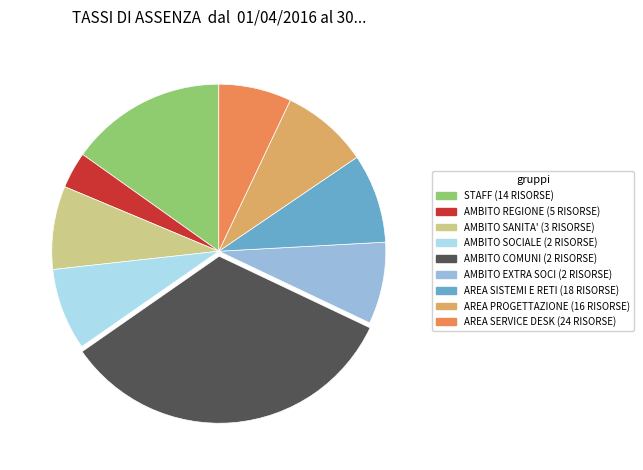

Count the number of slices in the pie.

9